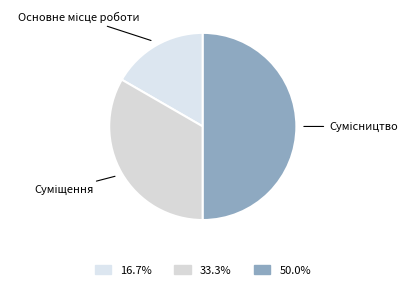

How many slices are in this pie chart?

3